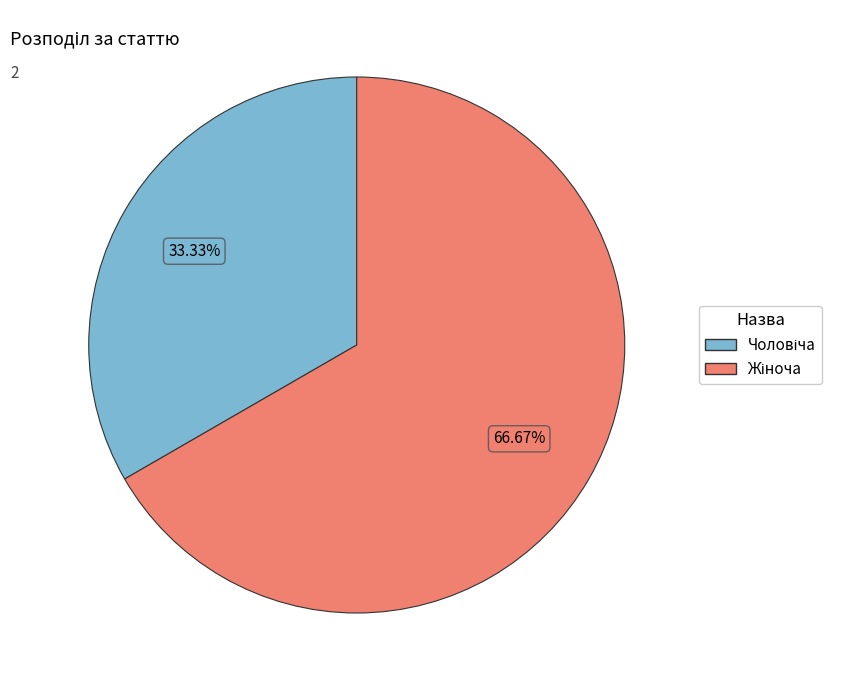

Is there a majority slice in this chart?

Yes